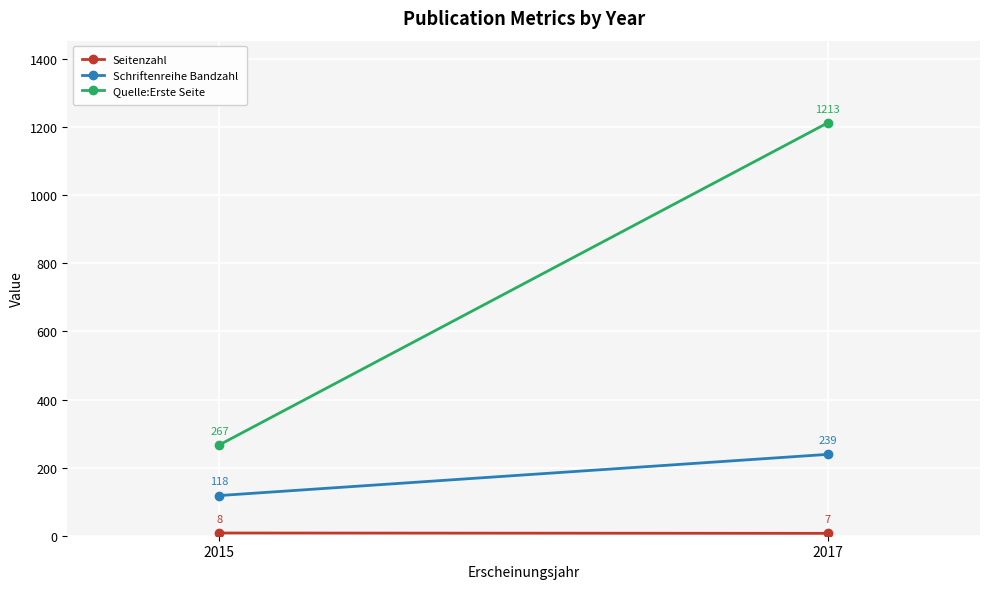

Which series changed the most between 2015 and 2017?

Quelle:Erste Seite